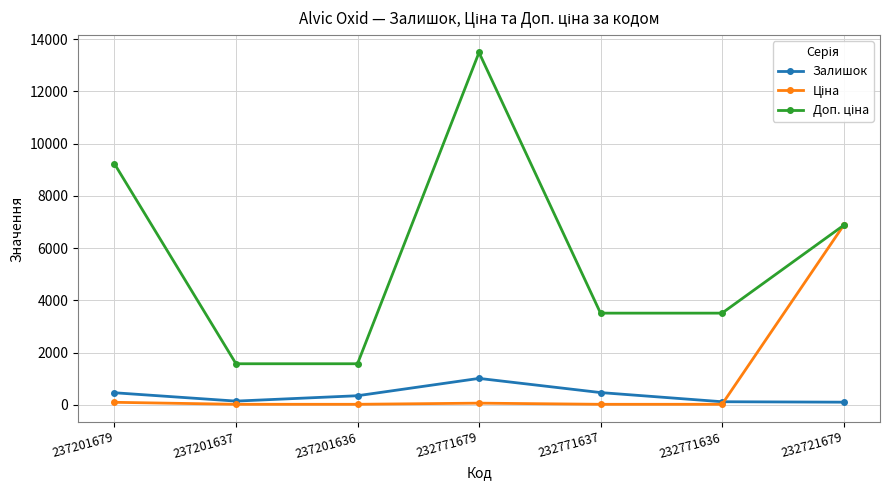

What is the difference between the highest and lowest values at 237201637?

1553.3